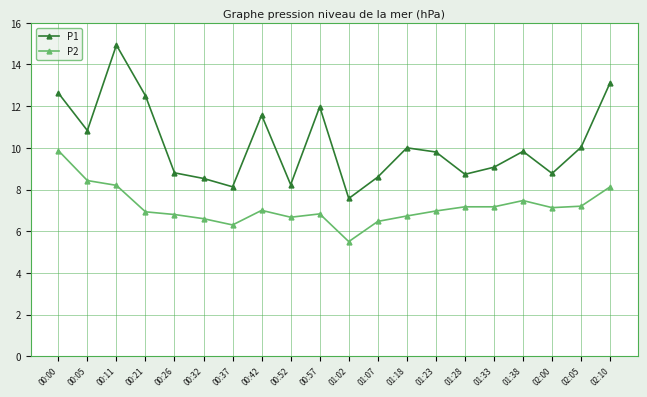

What is the label of the 9th point from the left?

00:52